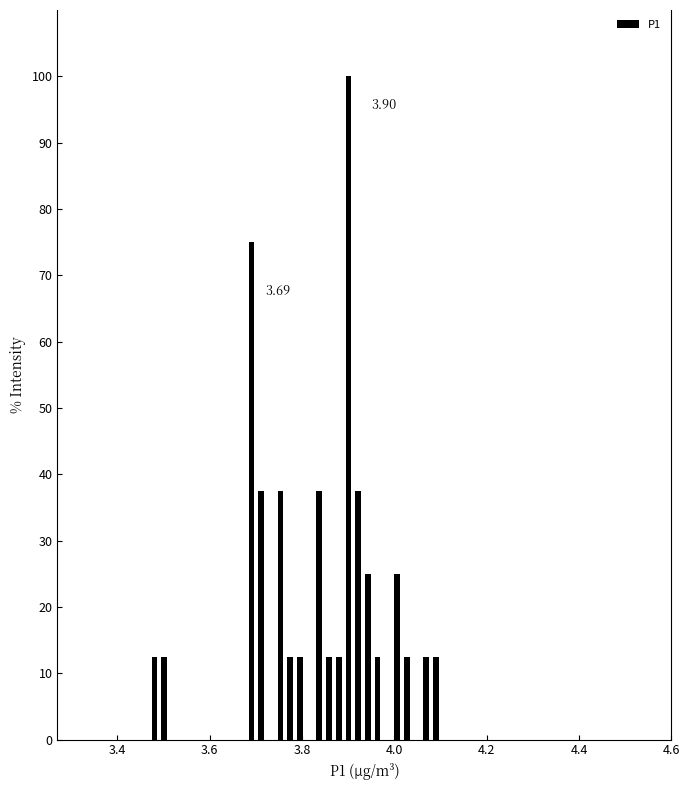

Around what value on the x-axis is the tallest bar? Give the approximate position of its centre, as read against the axis.

3.90